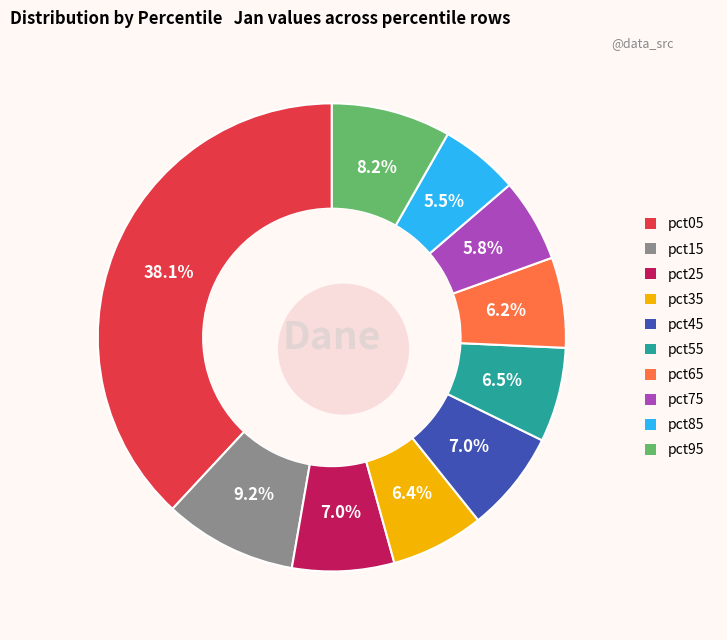

Combined, do pct05 and pct65 account for over 50%?

No